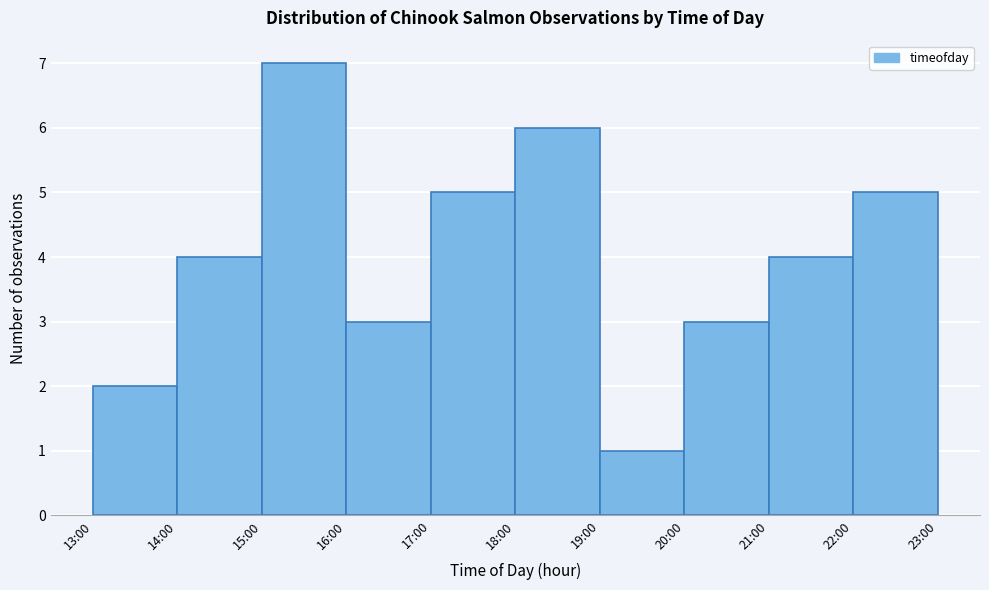

Reading left to right, extract all data points from this chart.

2	4	7	3	5	6	1	3	4	5